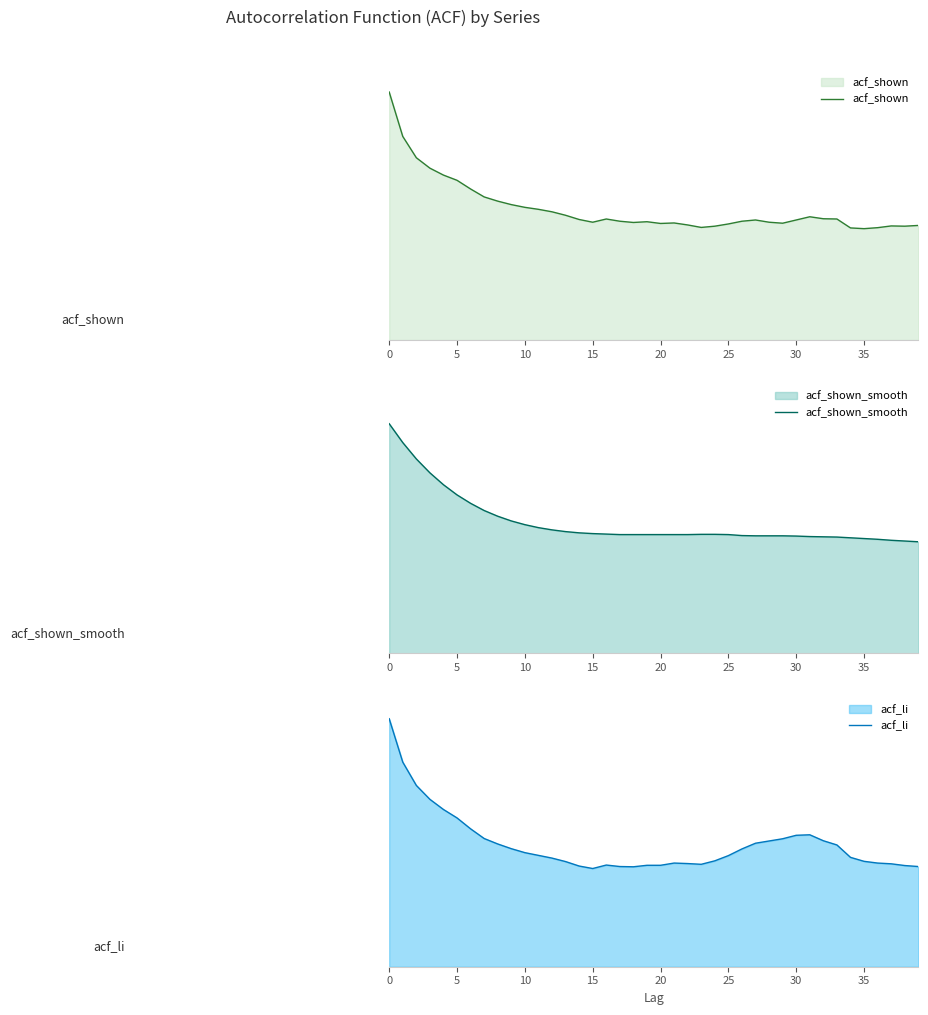

Which series has the largest range (max minus min)?

acf_li